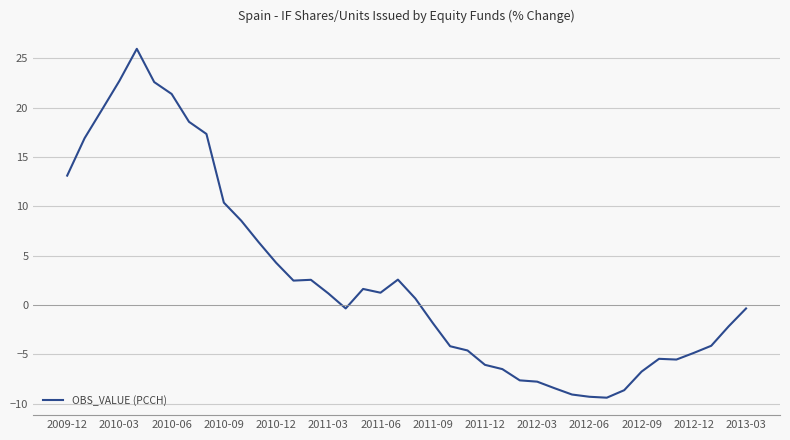

What is the minimum value shown in the chart?

-9.4